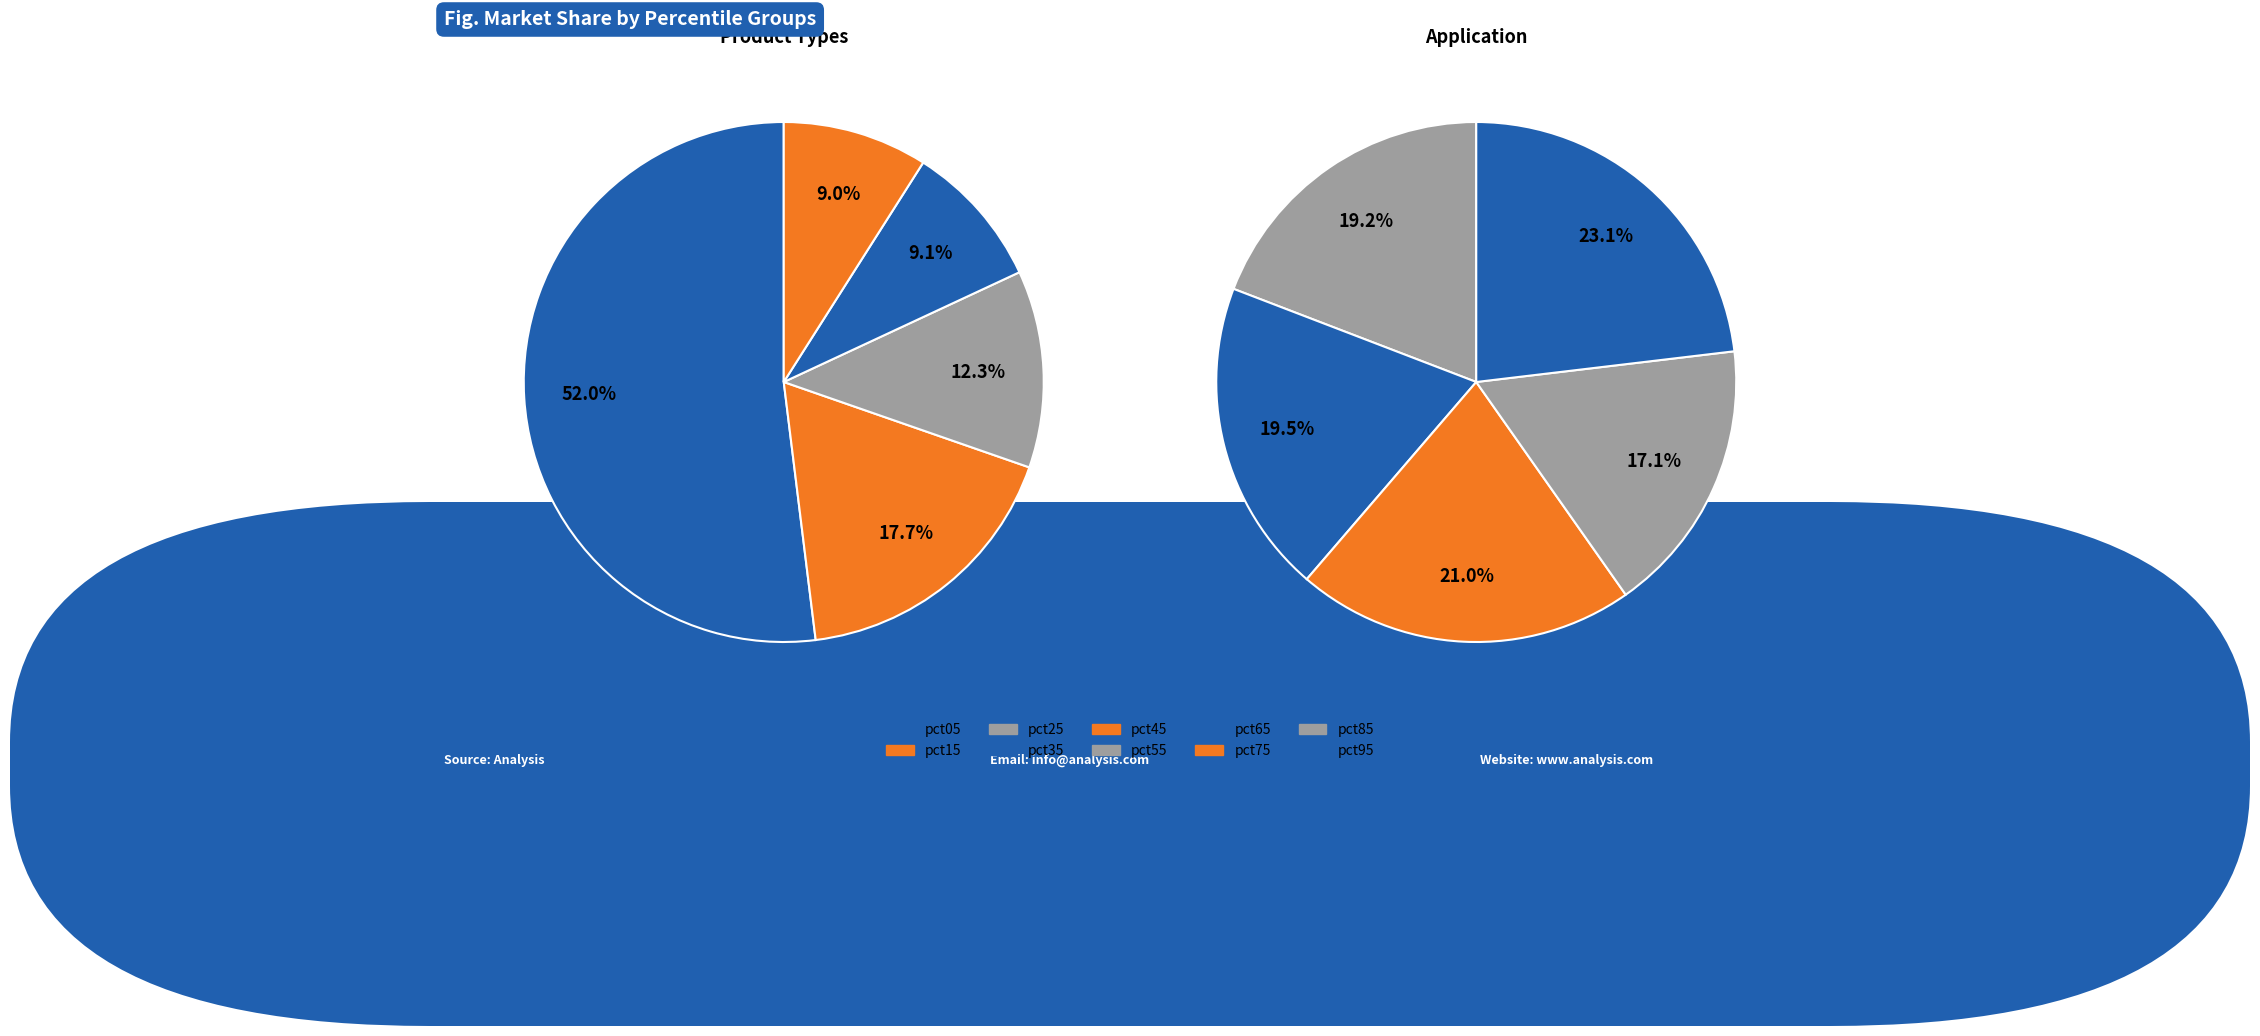

Rank the categories by value from lowest to highest.

pct85, pct45, pct35, pct55, pct65, pct75, pct95, pct25, pct15, pct05